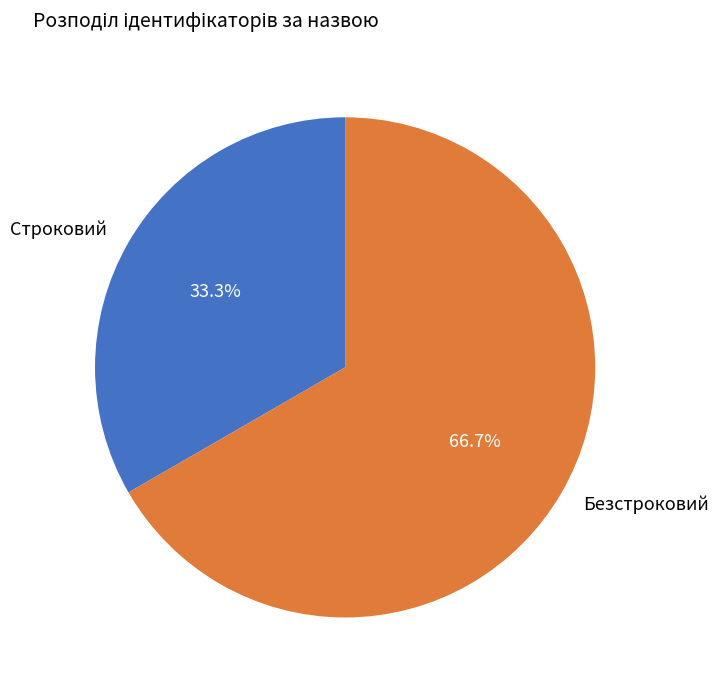

To the nearest percent, what is the combined percentage of Строковий and Безстроковий?

100%